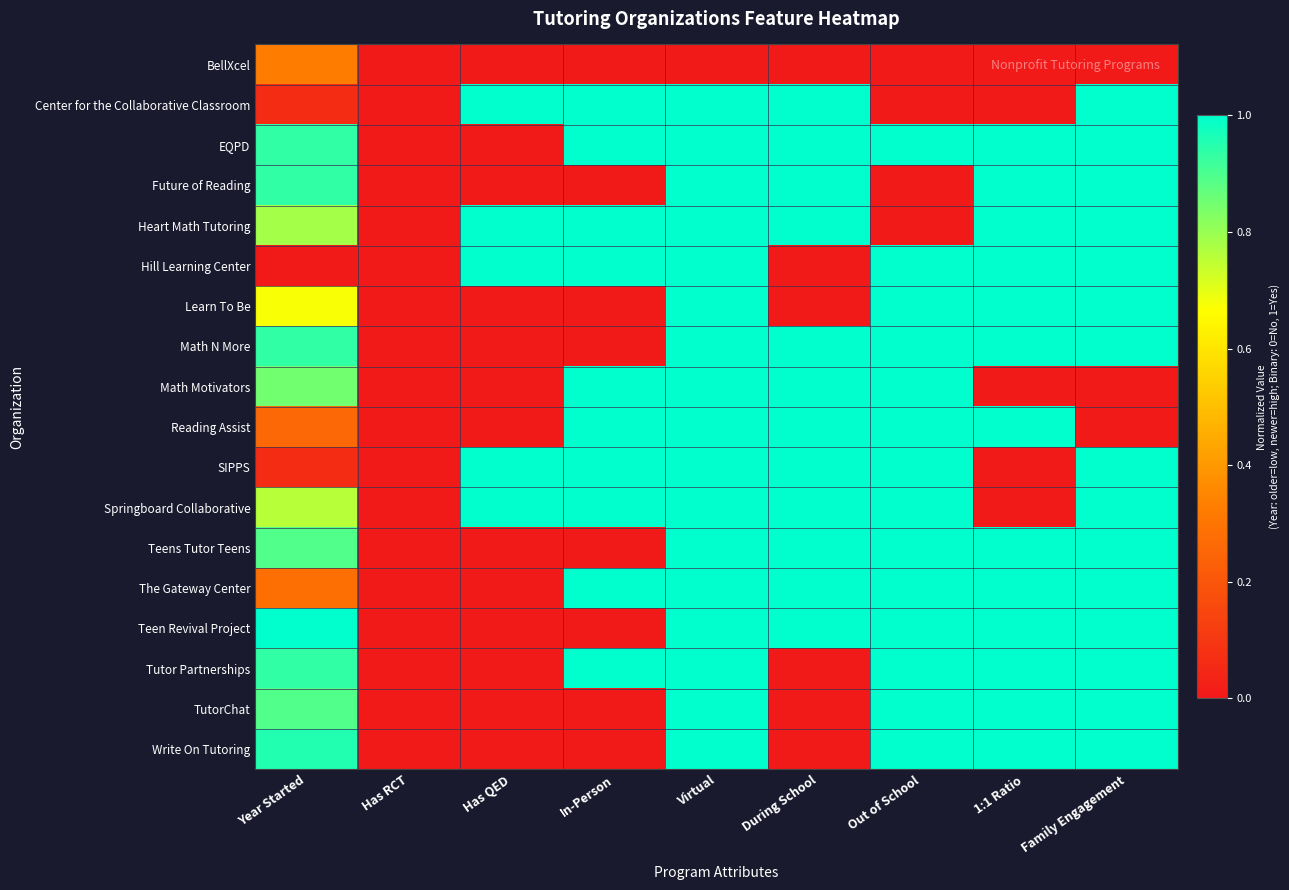

What is the greatest value displayed?

1.0